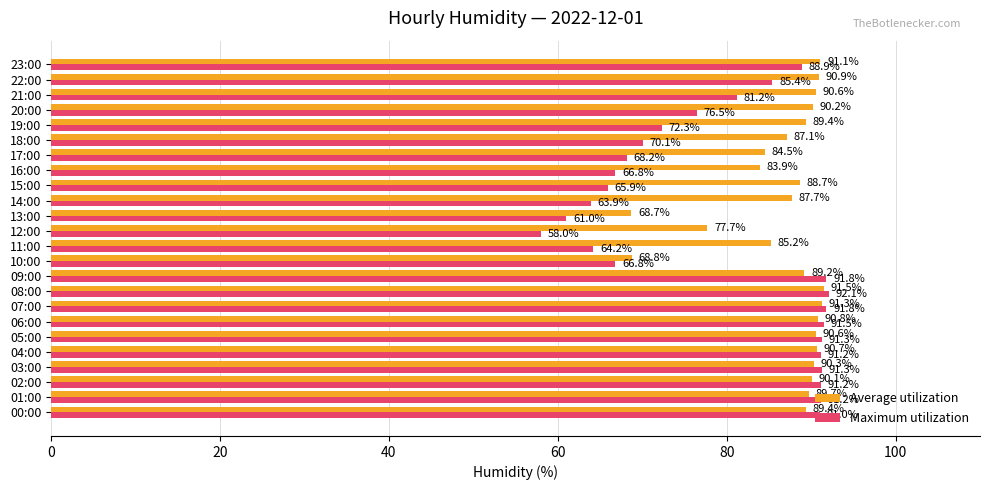

Rank the series by their maximum value, from highest to lowest.

Maximum utilization, Average utilization